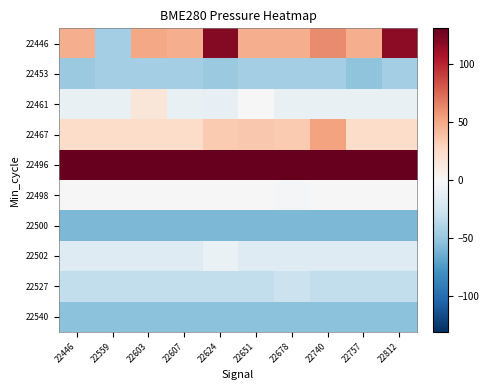

Between 22446 and 22812, which is larger?

22812